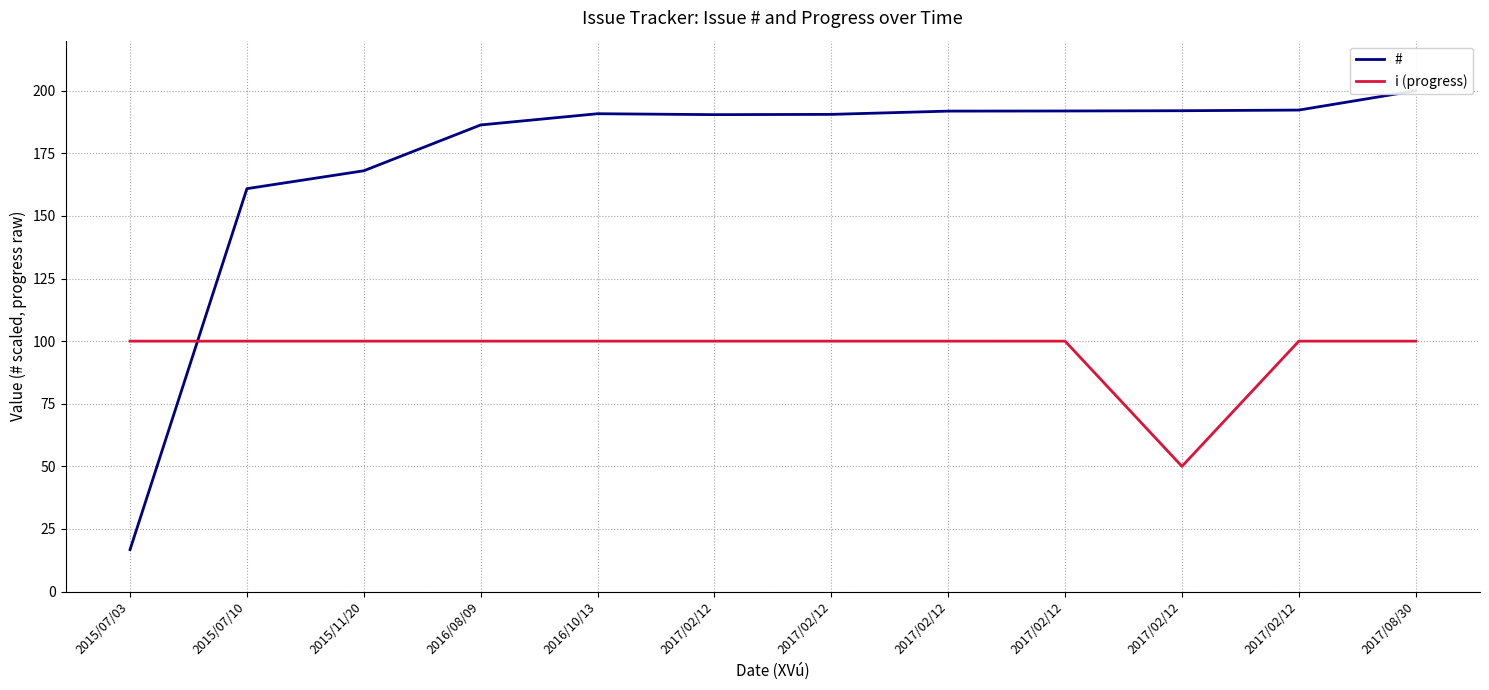

Reading right to left, what are all the values shown in this chart?

#: 2017/08/30=200.0	2017/02/12=192.3	2017/02/12=192.0	2017/02/12=191.9	2017/02/12=191.9	2017/02/12=190.6	2017/02/12=190.5	2016/10/13=190.8	2016/08/09=186.3	2015/11/20=168.0	2015/07/10=160.9	2015/07/03=16.7
i (progress): 2017/08/30=100.0	2017/02/12=100.0	2017/02/12=50.0	2017/02/12=100.0	2017/02/12=100.0	2017/02/12=100.0	2017/02/12=100.0	2016/10/13=100.0	2016/08/09=100.0	2015/11/20=100.0	2015/07/10=100.0	2015/07/03=100.0